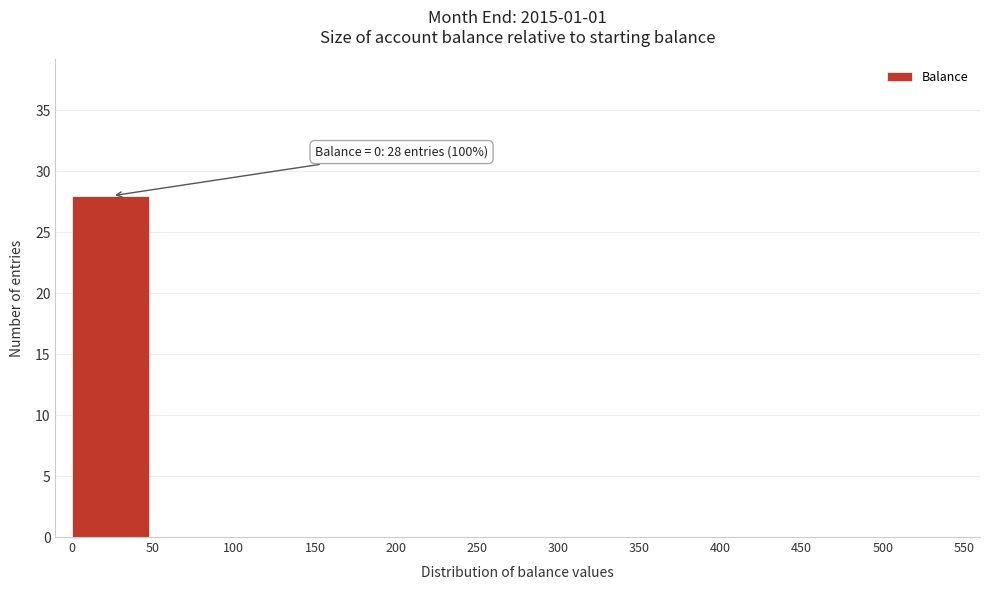

Reading left to right, list all the values displayed in this chart.

0=28	50=0	100=0	150=0	200=0	250=0	300=0	350=0	400=0	450=0	500=0